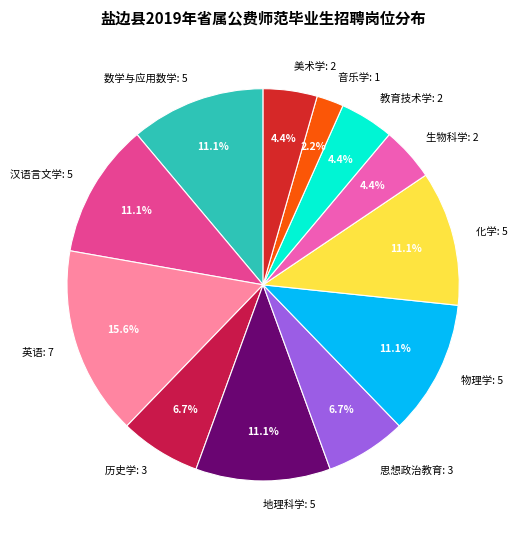

What portion of the pie excludes 物理学?

88.9%